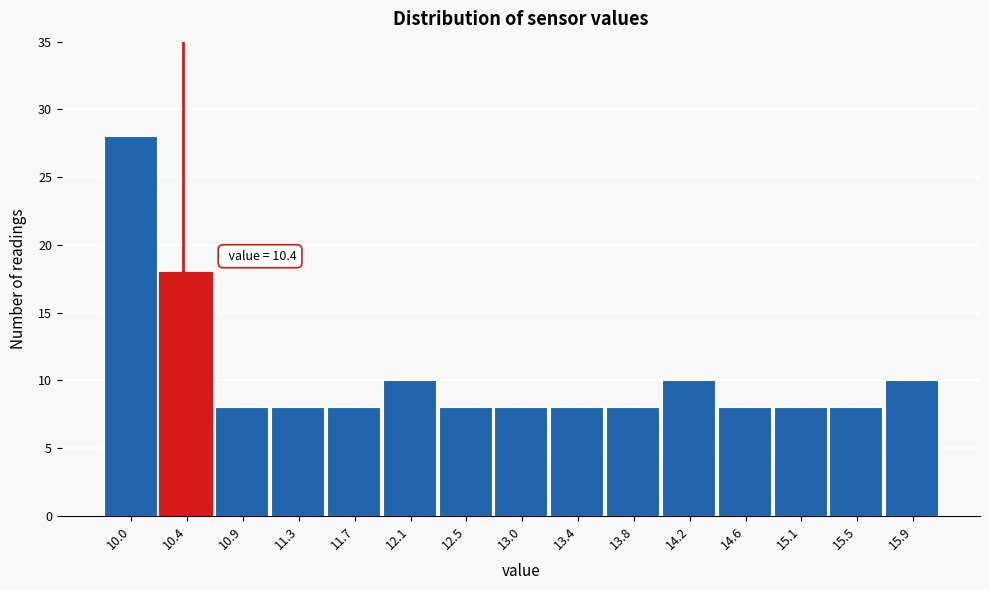

Which range on the x-axis has the tallest bar?

9.80 to 10.22